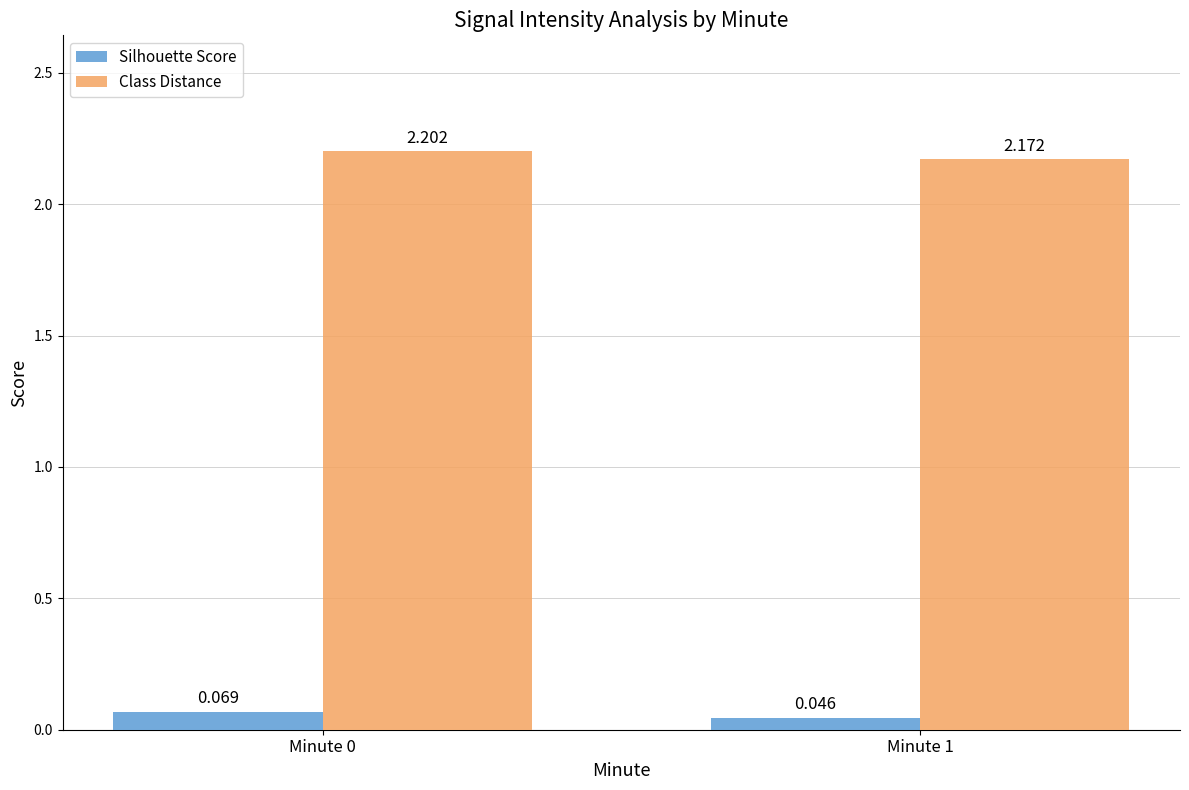

Is the value of Class Distance at Minute 0 greater than the value of Silhouette Score at Minute 1?

Yes